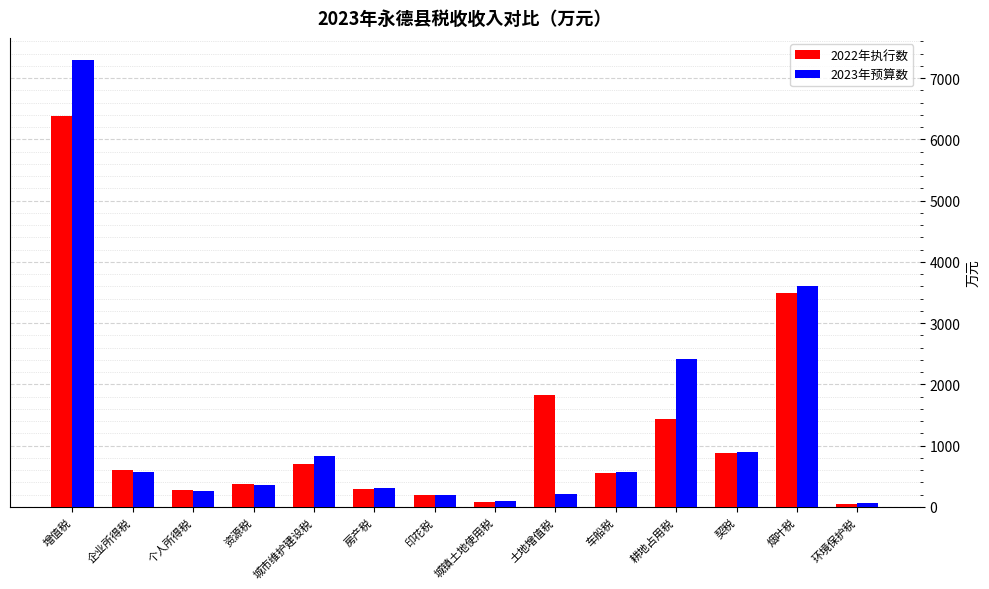

What is the difference between the 2023年预算数 values at 个人所得税 and 契税?

644